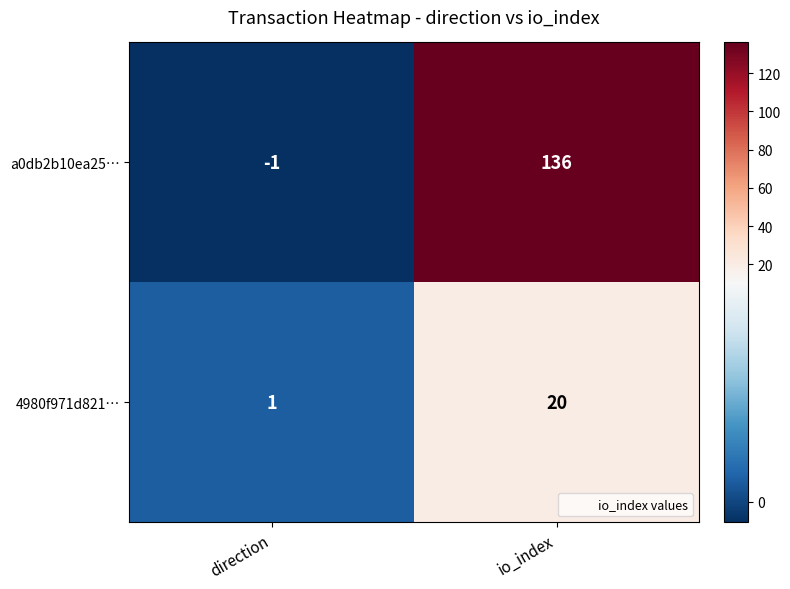

How many series are shown in this chart?

2